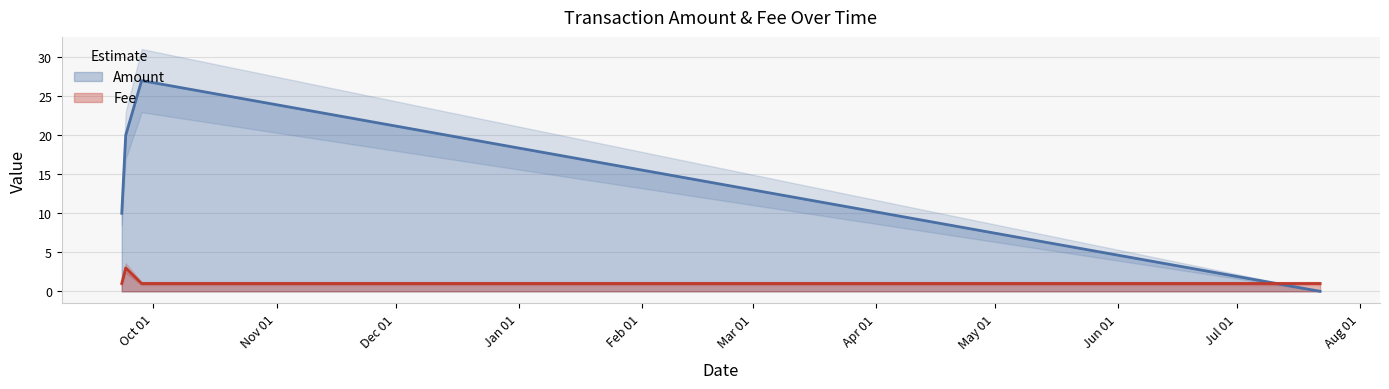

What is the lowest value of the Fee series?

1